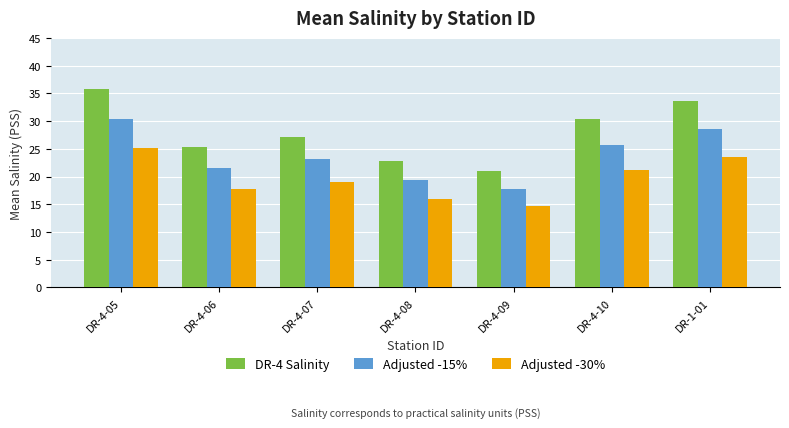

List the series in order of their peak value, highest first.

DR-4 Salinity, Adjusted -15%, Adjusted -30%